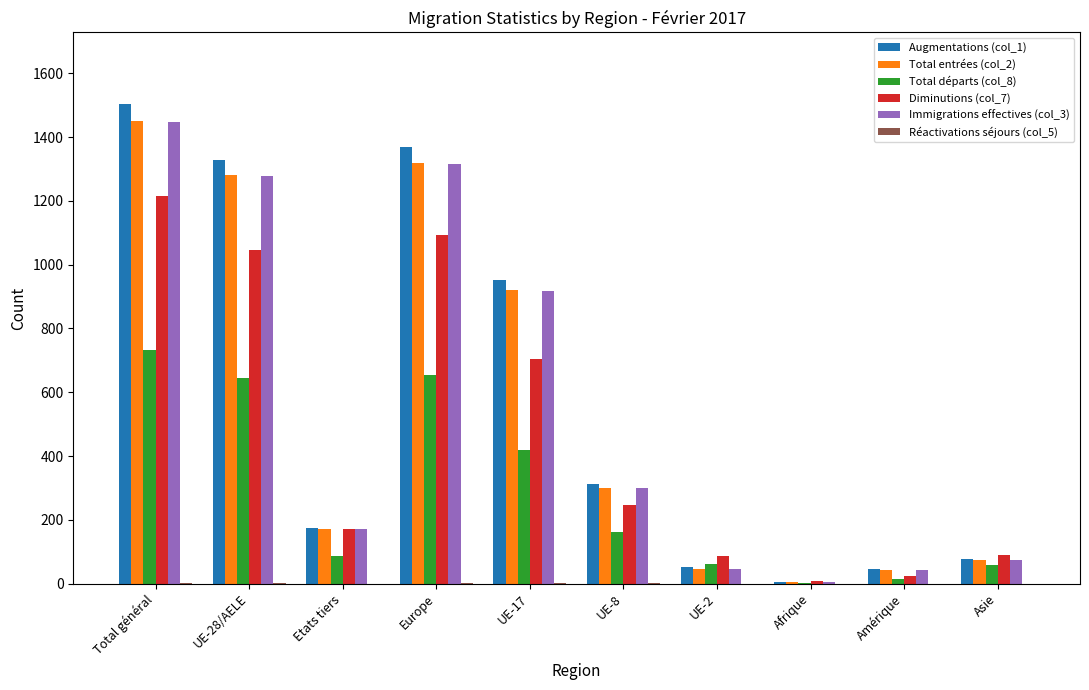

Is it true that Augmentations (col_1) equals 175 at Etats tiers?

True